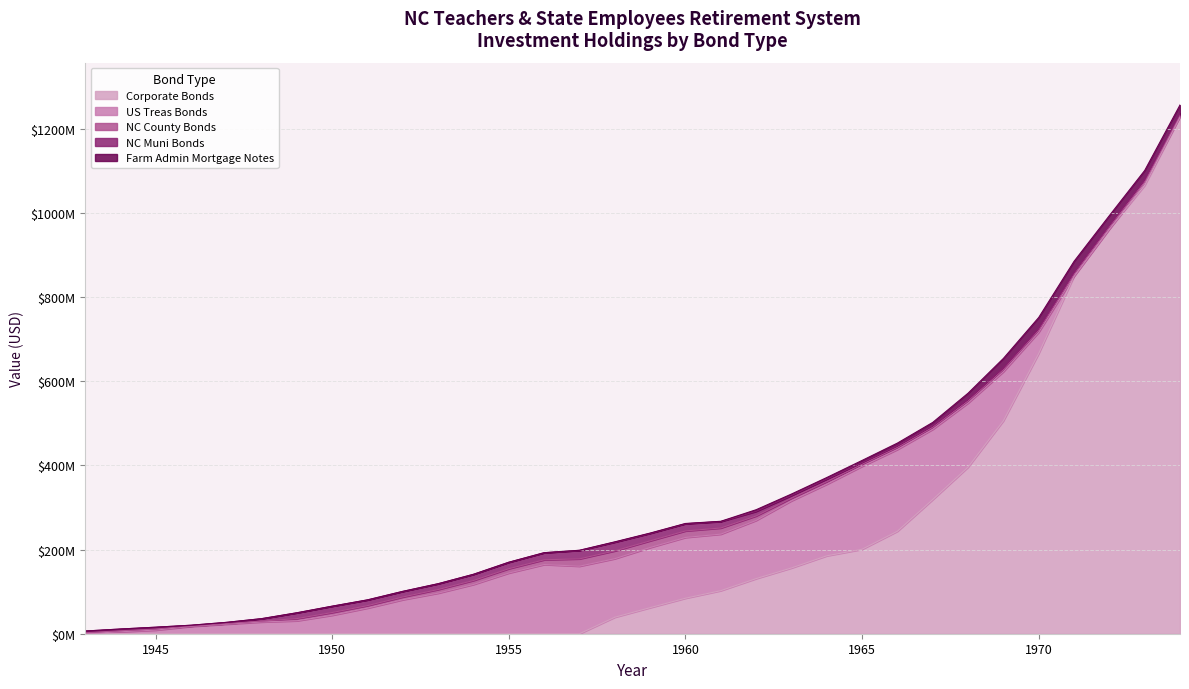

What is the difference between the maximum and minimum values in the US Treas Bonds series?

197050078.4